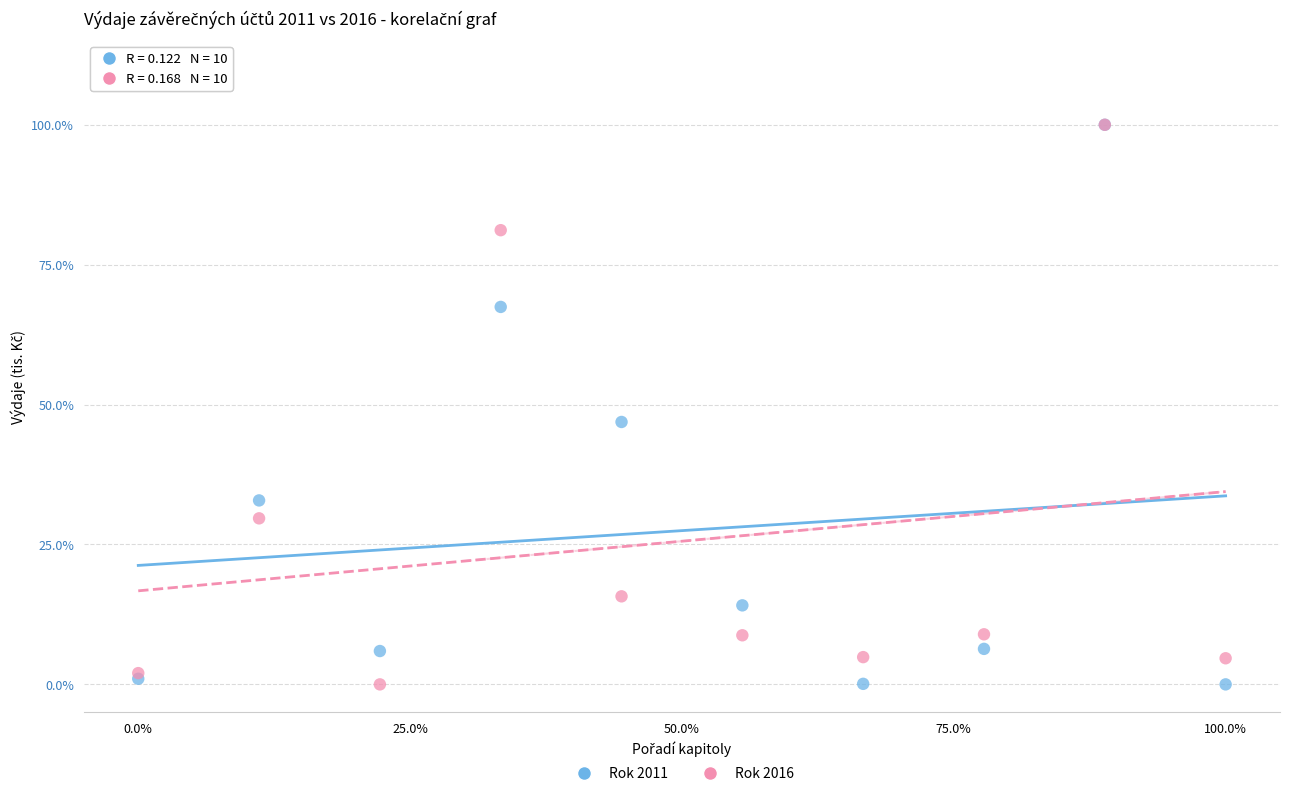

What are all the series names shown in the legend?

Rok 2011, Rok 2016